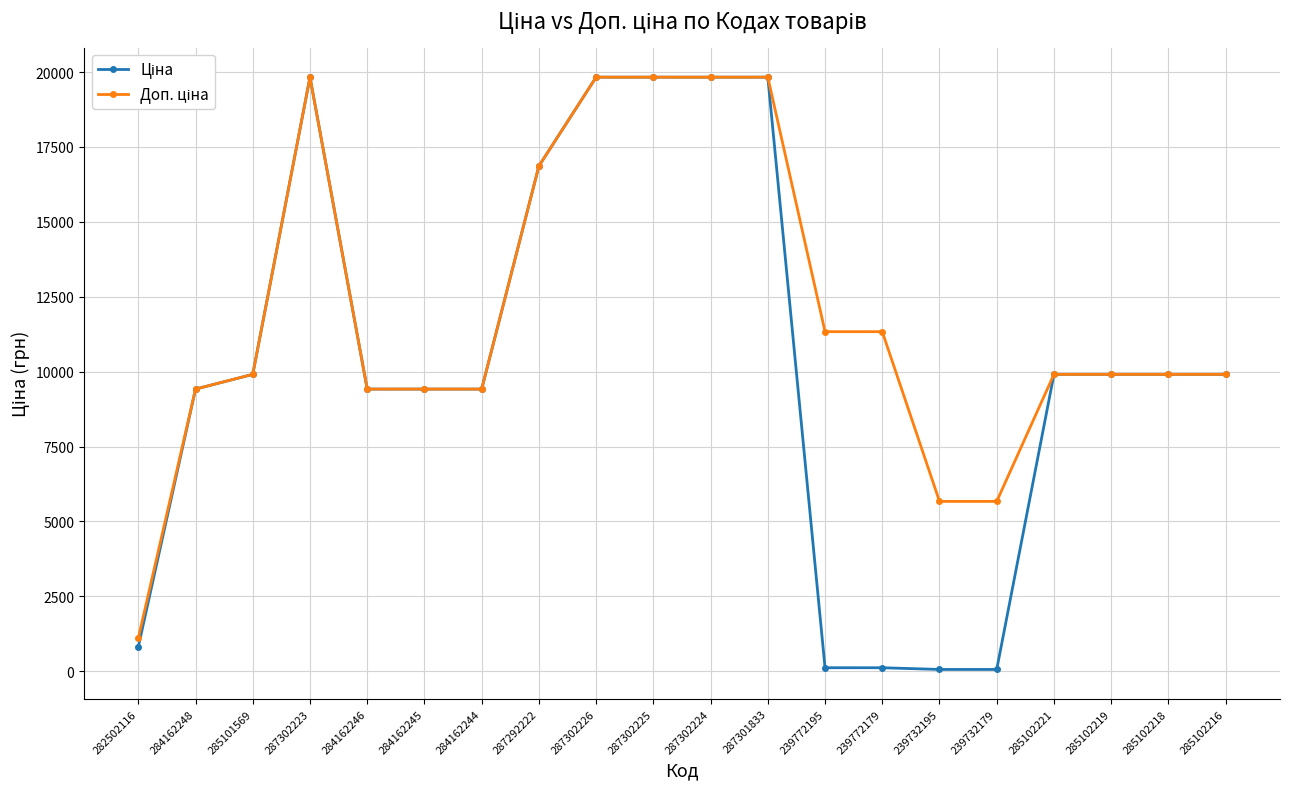

At how many categories does at least one series exceed 2303?

19